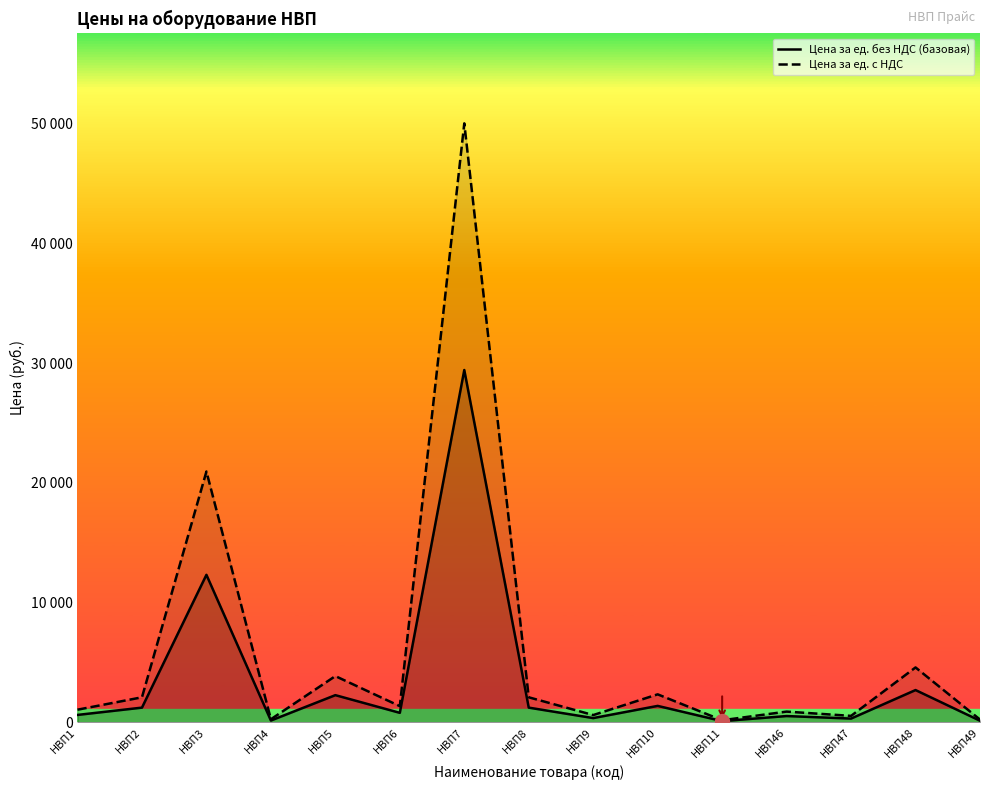

How many data points in Цена за ед. с НДС are above 1356?

8